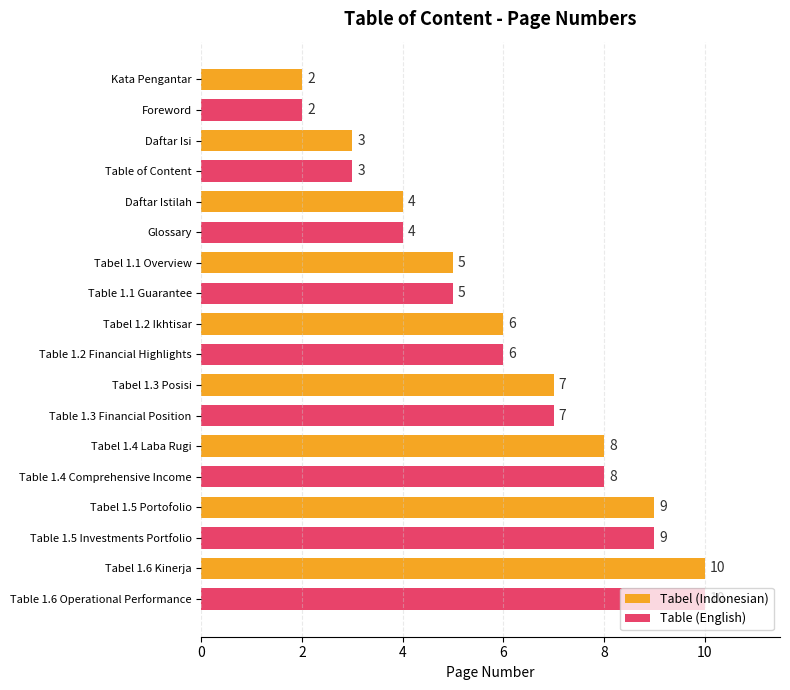

The Table (English) series shows 3 at Tabel 1.1 Overview. True or false?

False